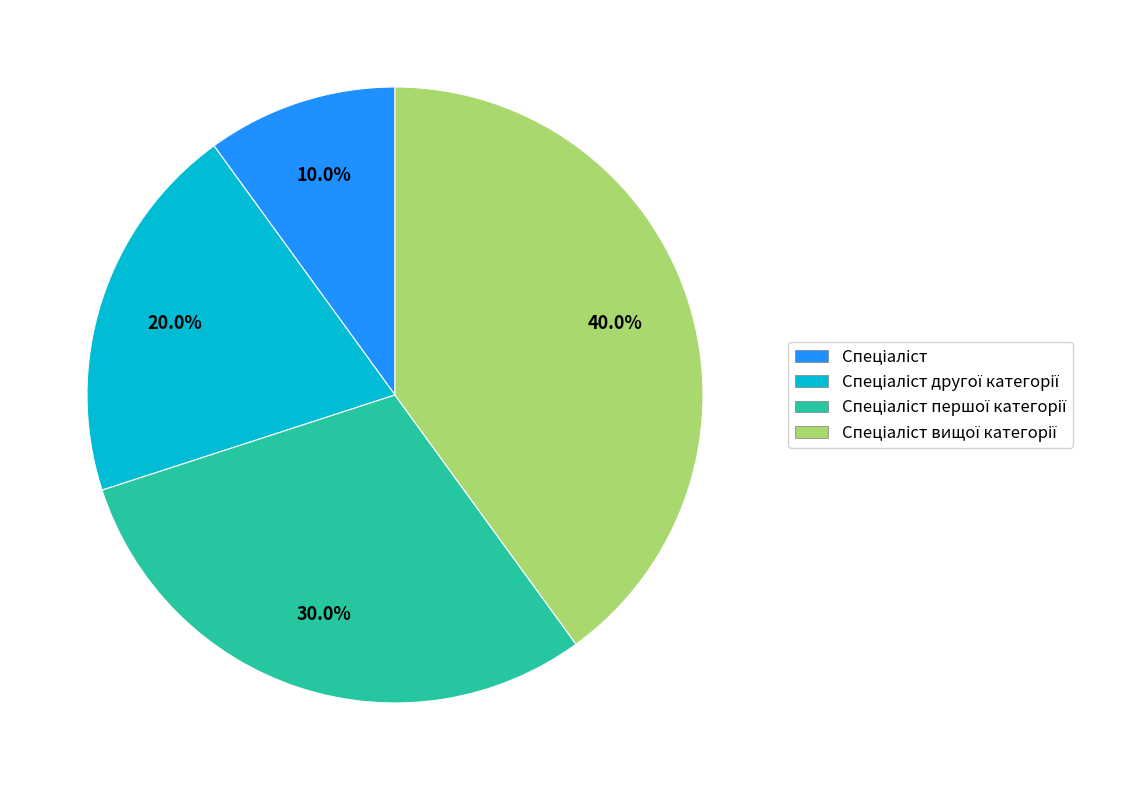

How many segments does this pie chart have?

4